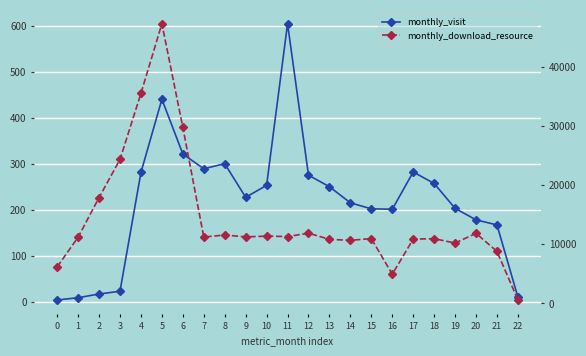

True or false: monthly_download_resource and monthly_visit cross at least once.

False